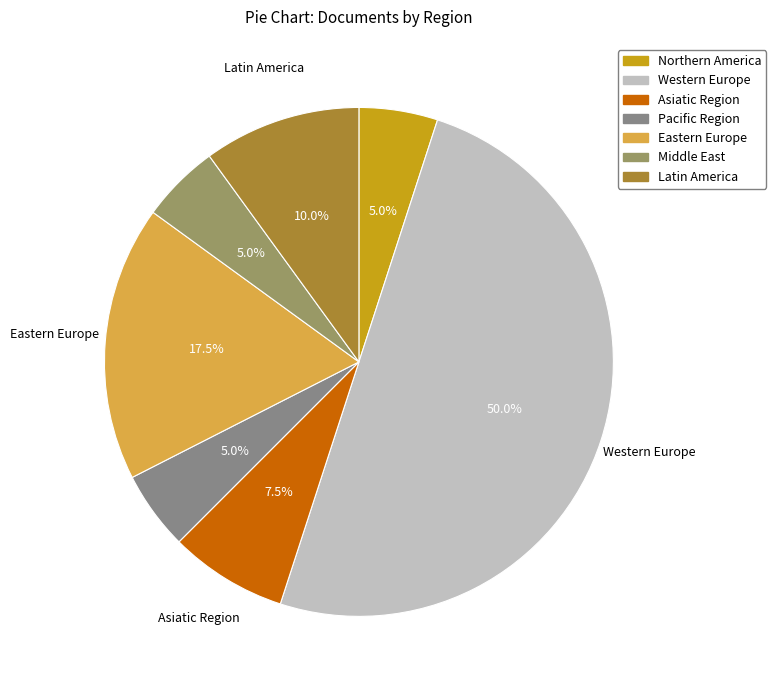

How many slices are in this pie chart?

7